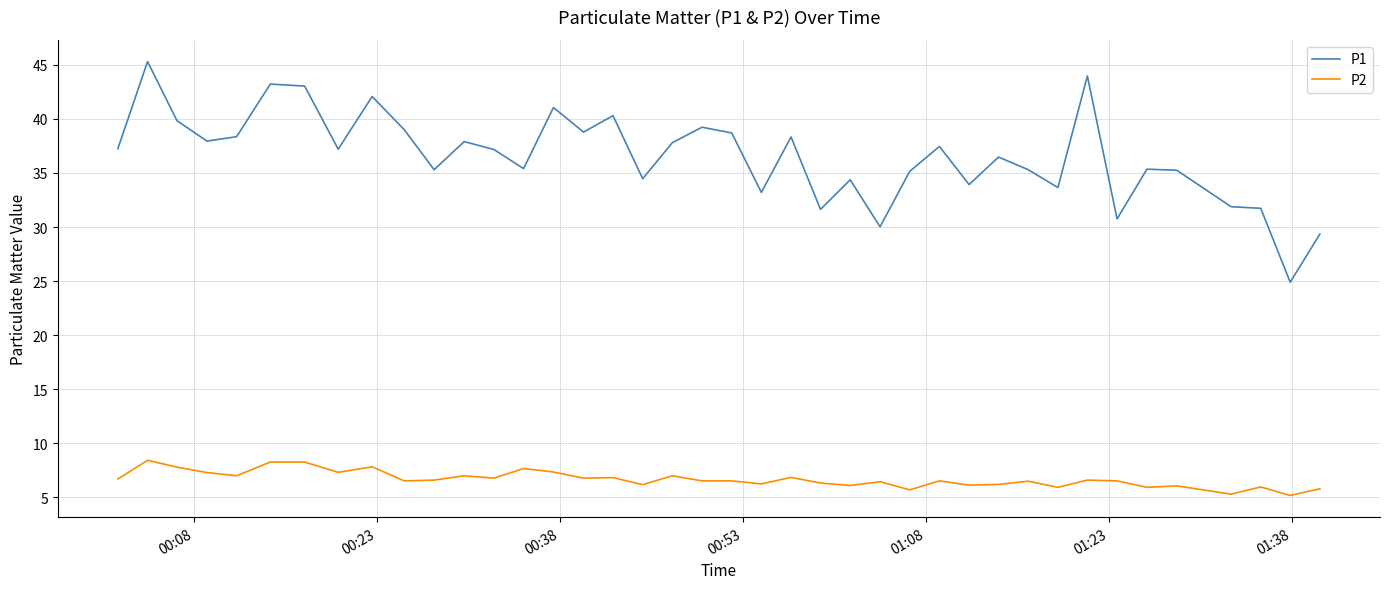

Rank the series by their average value, from lowest to highest.

P2, P1